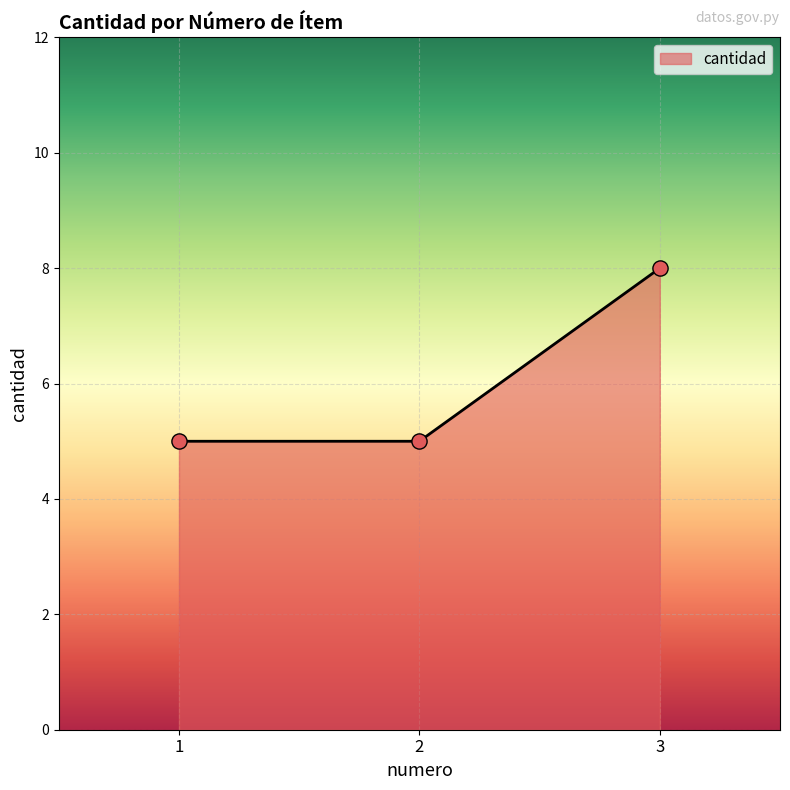

What is the change in value from 2 to 3?

+3